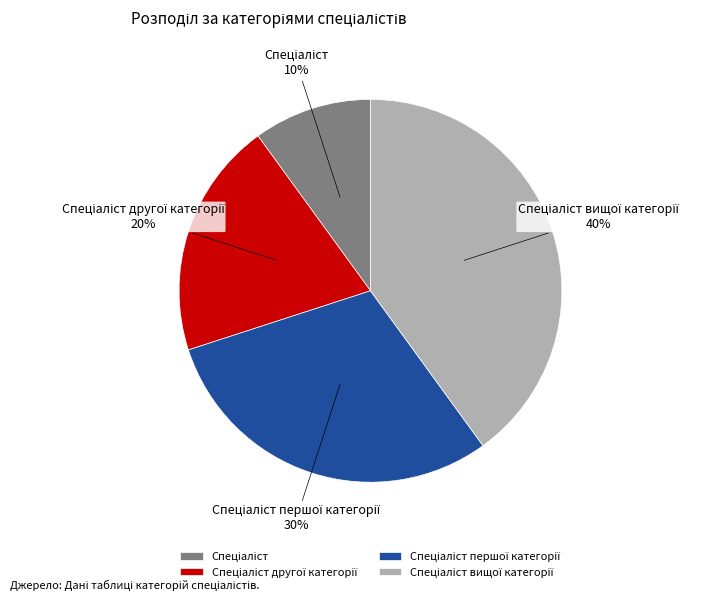

Is there any slice that represents more than half of the pie?

No